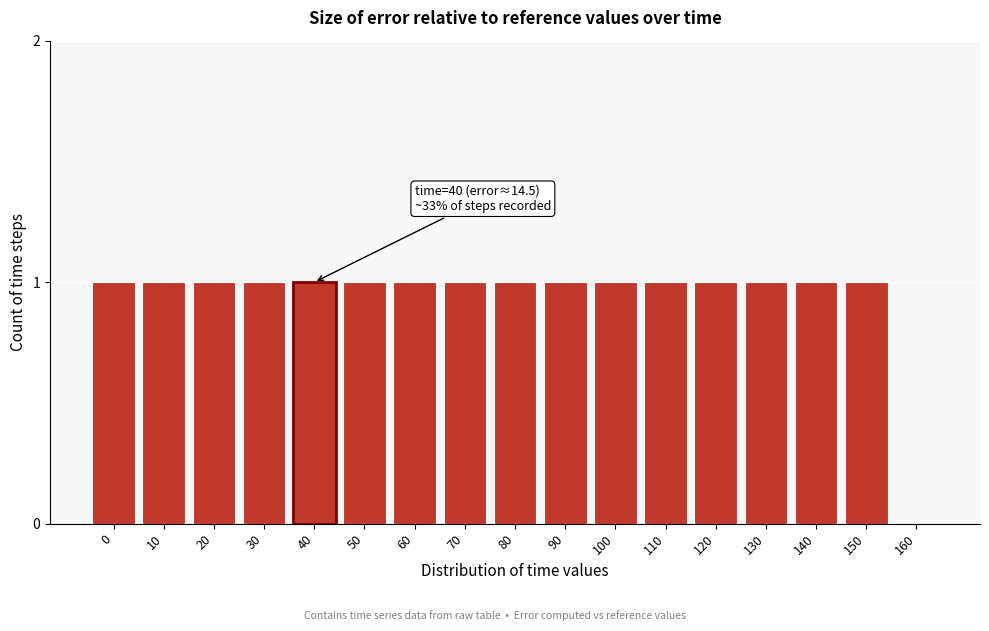

Reading left to right, extract all data points from this chart.

0=1	10=1	20=1	30=1	40=1	50=1	60=1	70=1	80=1	90=1	100=1	110=1	120=1	130=1	140=1	150=1	160=0